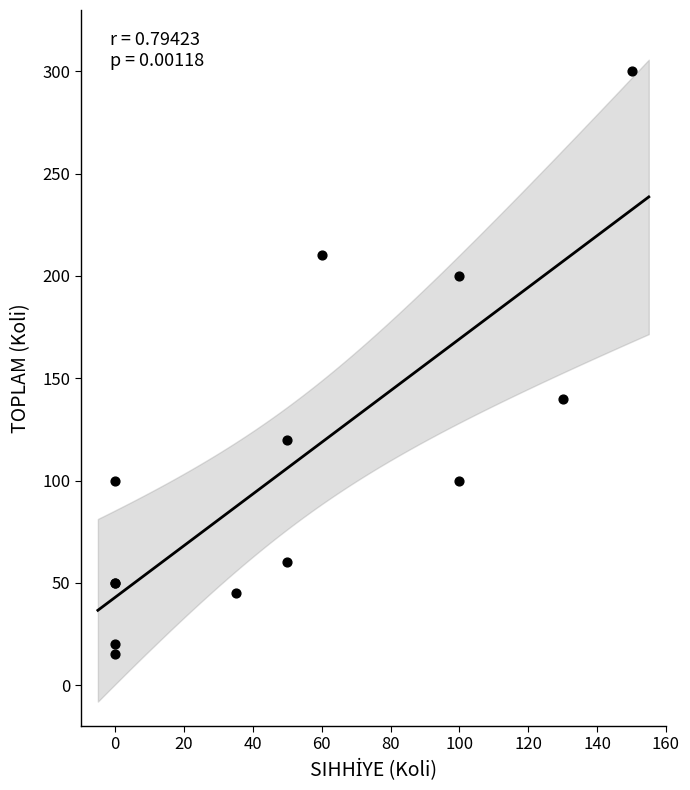

What Y value in the scatter plot is closest to 157?

140